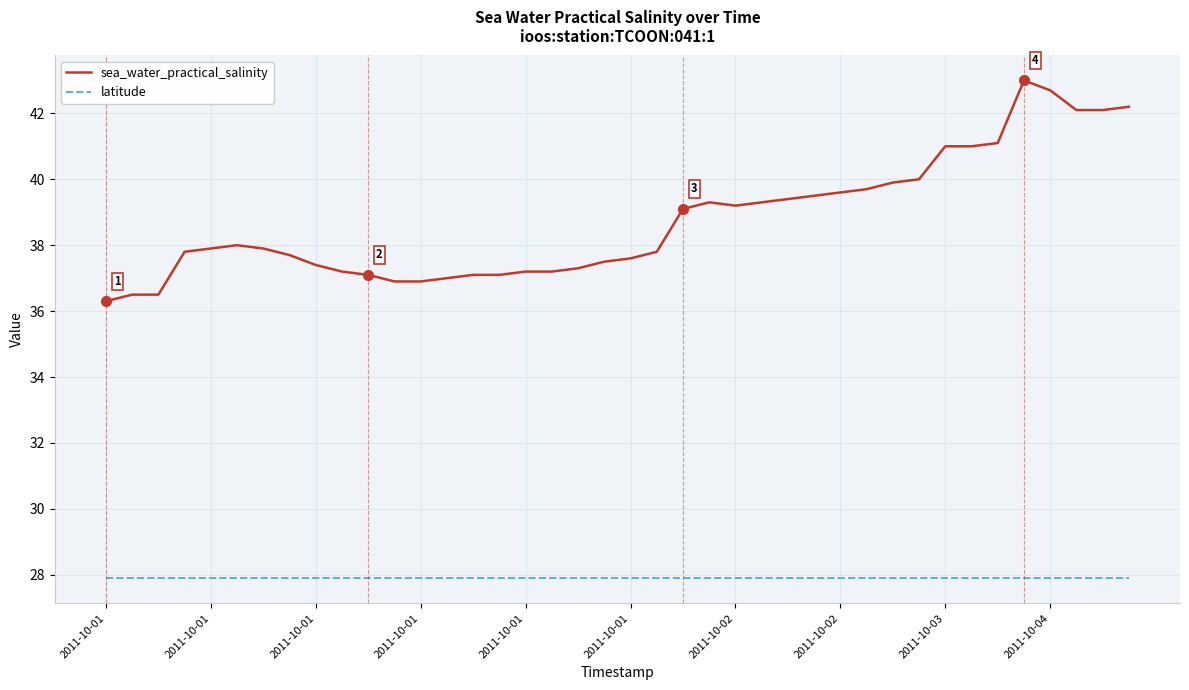

Reading right to left, transcribe all the data shown in this chart.

sea_water_practical_salinity: 42.2	42.1	42.1	42.7	43.0	41.1	41.0	41.0	40.0	39.9	39.7	39.6	39.5	39.4	39.3	39.2	39.3	39.1	37.8	37.6	37.5	37.3	37.2	37.2	37.1	37.1	37.0	36.9	36.9	37.1	37.2	37.4	37.7	37.9	38.0	37.9	37.8	36.5	36.5	36.3
latitude: 27.9	27.9	27.9	27.9	27.9	27.9	27.9	27.9	27.9	27.9	27.9	27.9	27.9	27.9	27.9	27.9	27.9	27.9	27.9	27.9	27.9	27.9	27.9	27.9	27.9	27.9	27.9	27.9	27.9	27.9	27.9	27.9	27.9	27.9	27.9	27.9	27.9	27.9	27.9	27.9